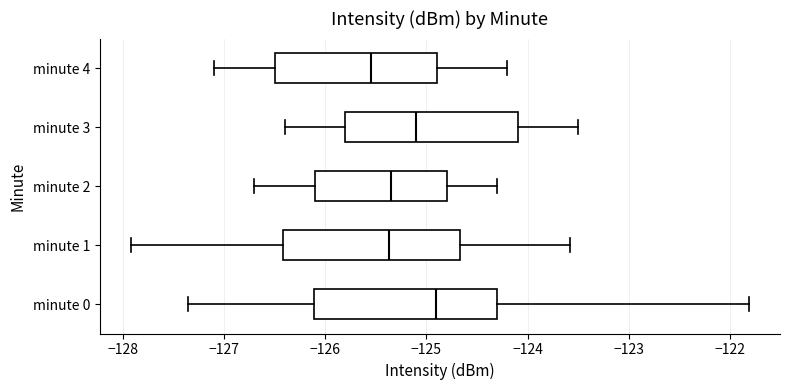

Where is the right edge of the box for minute 2 on the x-axis? The values are not printed on the chart, so give them approximately, as read against the axis.

-124.8